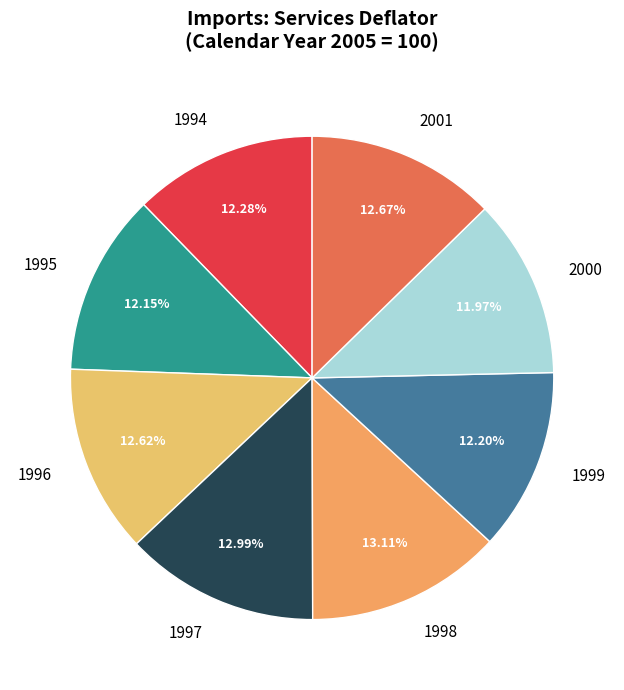

Is the sum of 2001 and 1996 greater than half?

No